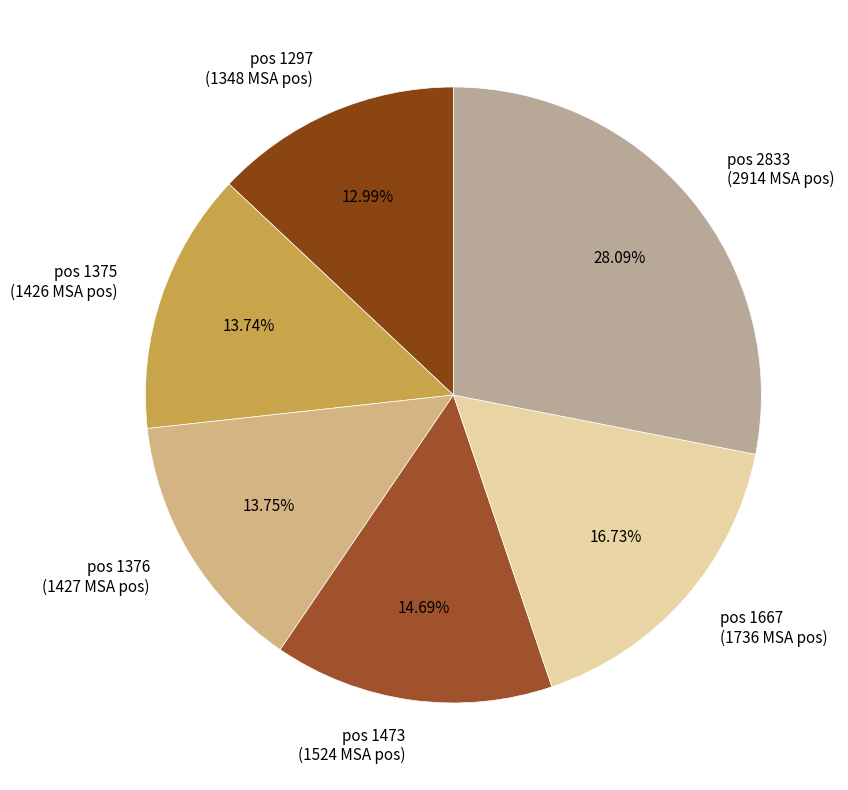

What is the smallest slice in the pie chart?

pos 1297